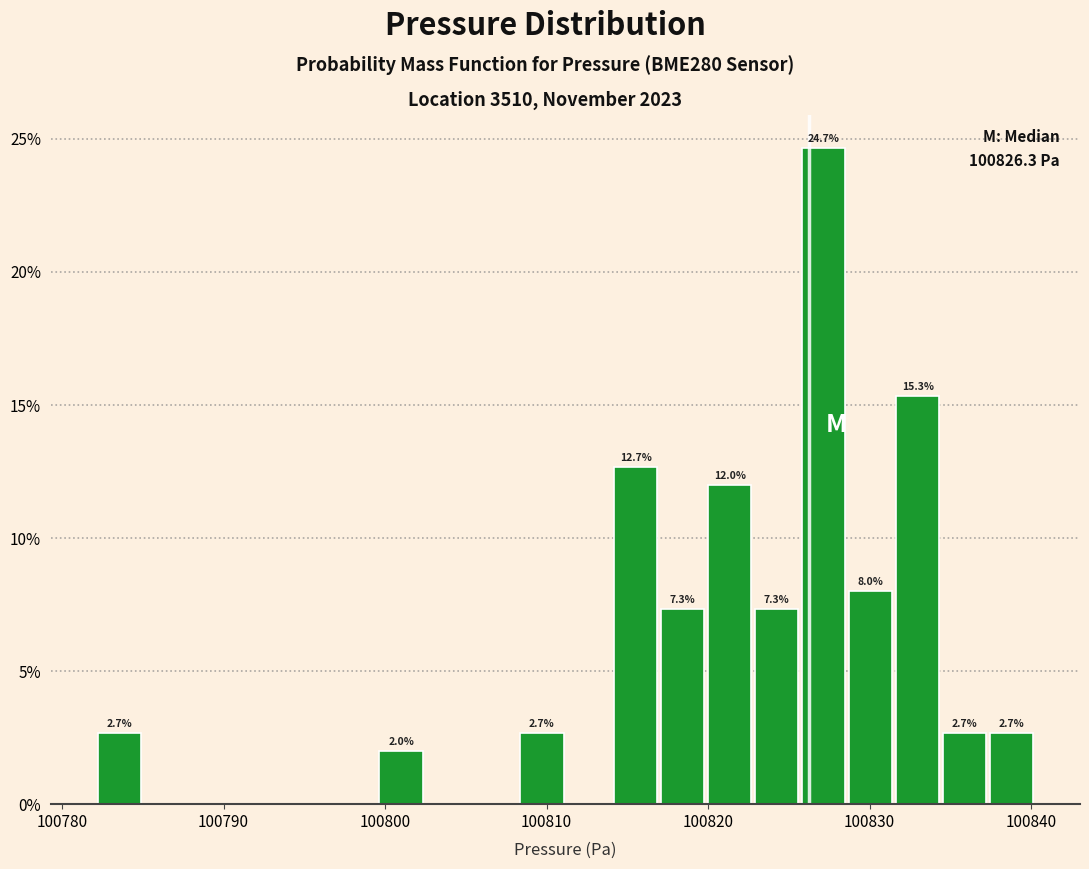

Around what value on the x-axis is the tallest bar? Give the approximate position of its centre, as read against the axis.

100827